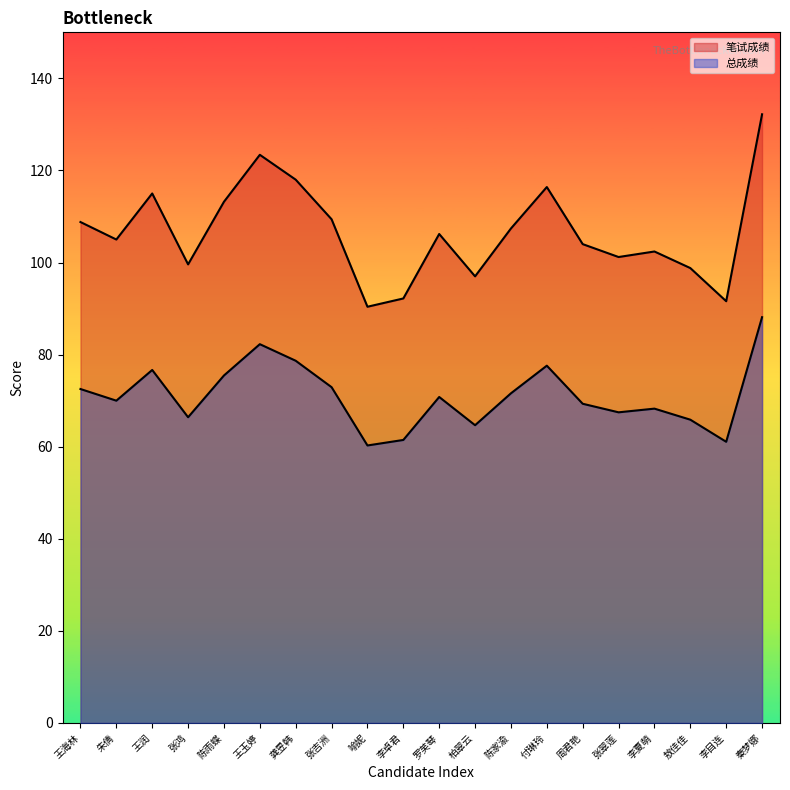

What value does the 笔试成绩 series have at 罗芙琴?

106.2